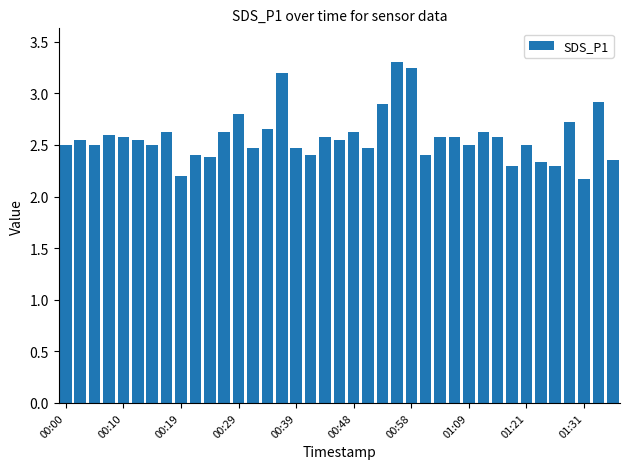

What is the maximum value shown in the chart?

3.3